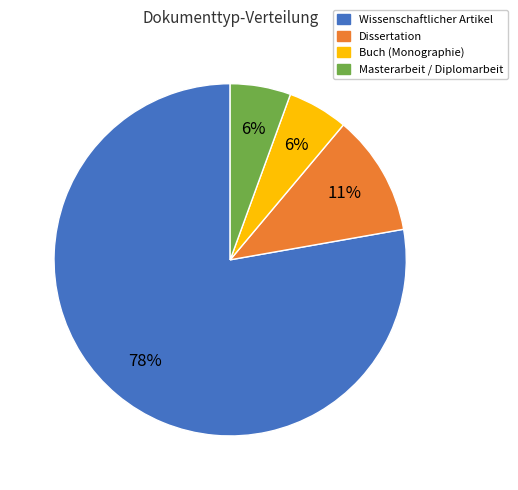

To the nearest percent, what portion does Buch (Monographie) represent?

6%